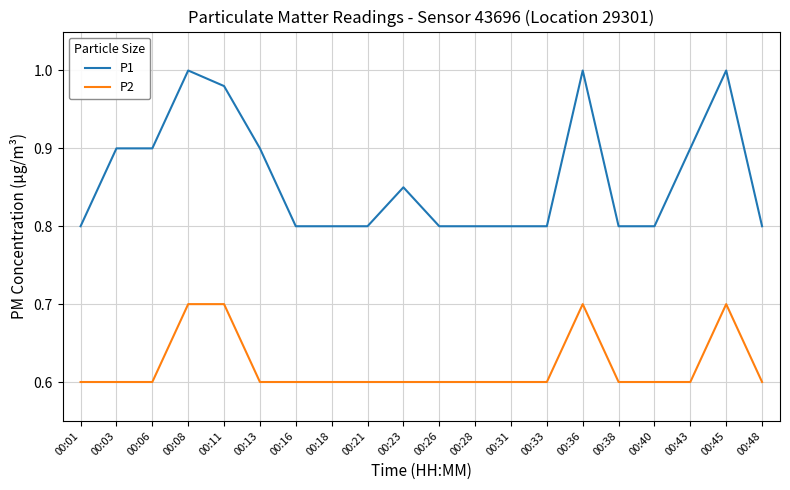

How many lines are shown in the chart?

2